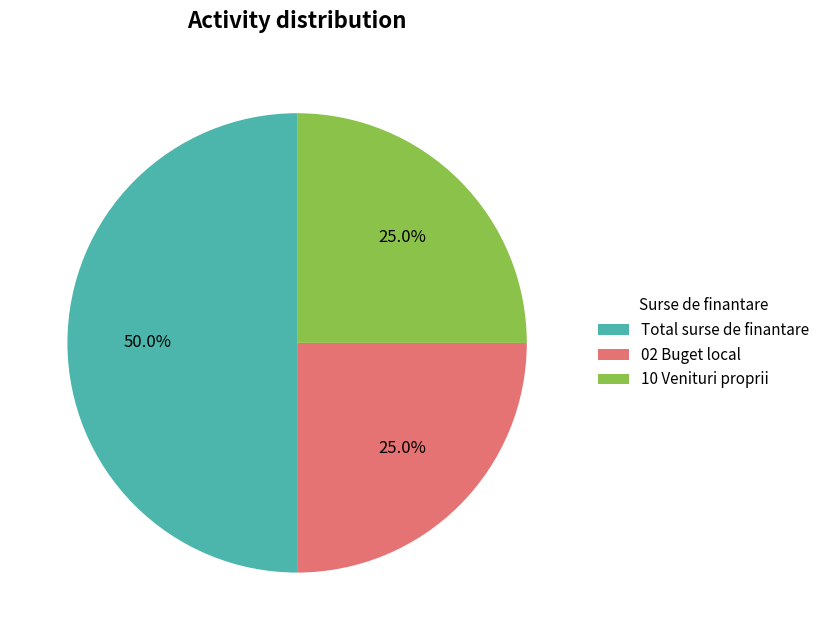

Which slice is the largest?

Total surse de finantare